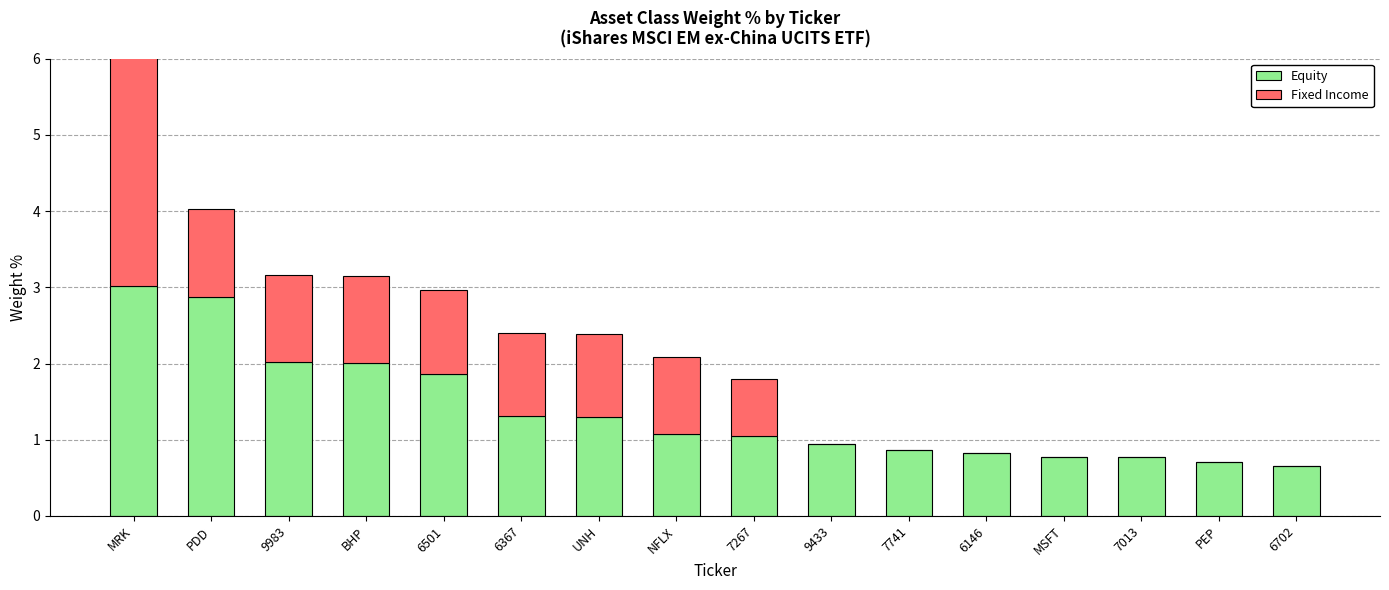

What is the maximum value for Fixed Income?

3.8